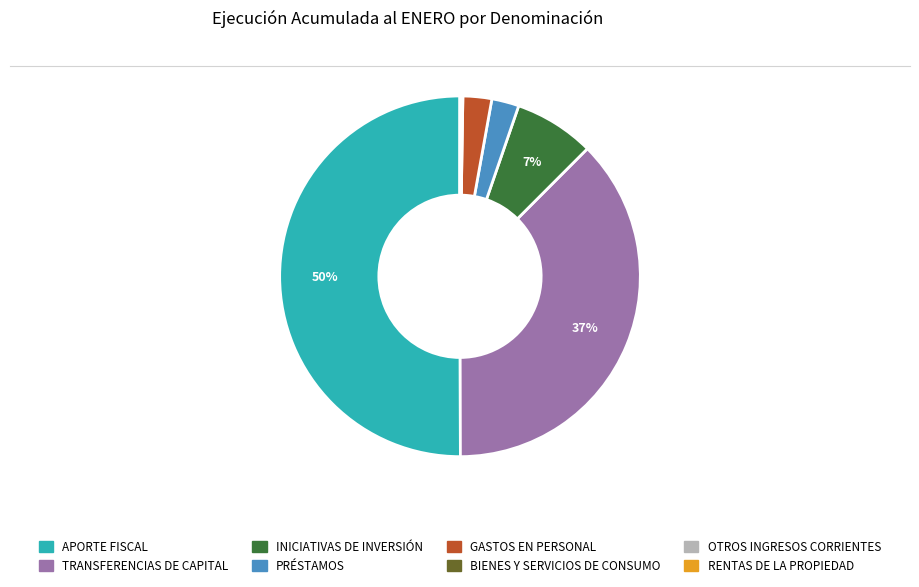

Which category accounts for the majority?

APORTE FISCAL